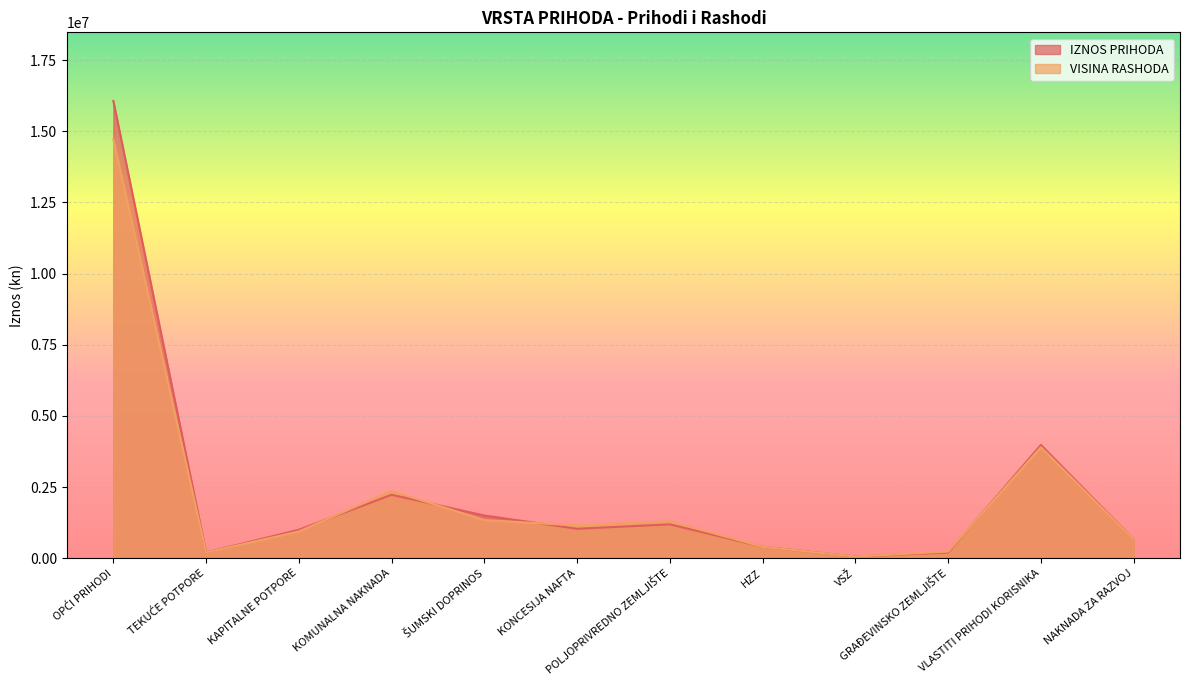

How many values in the VISINA RASHODA series are below 1150000?

6